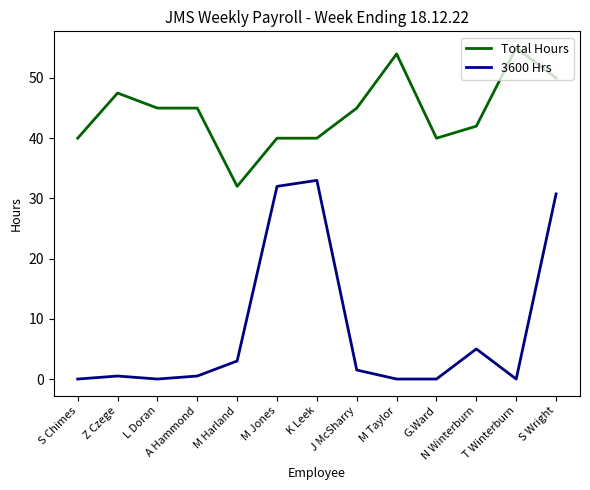

Reading left to right, list all the values displayed in this chart.

Total Hours: 40.0	47.5	45.0	45.0	32.0	40.0	40.0	45.0	54.0	40.0	42.0	55.0	50.0
3600 Hrs: 0.0	0.5	0.0	0.5	3.0	32.0	33.0	1.5	0.0	0.0	5.0	0.0	30.8